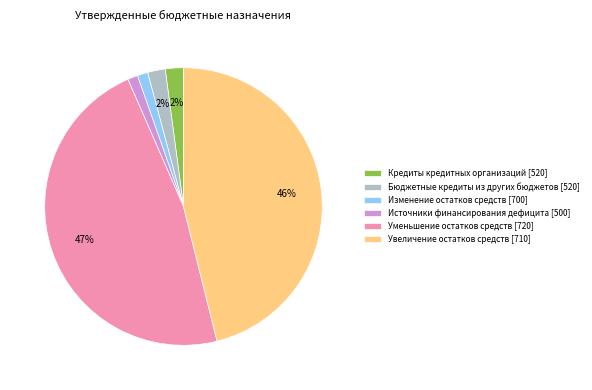

How many slices are in this pie chart?

6